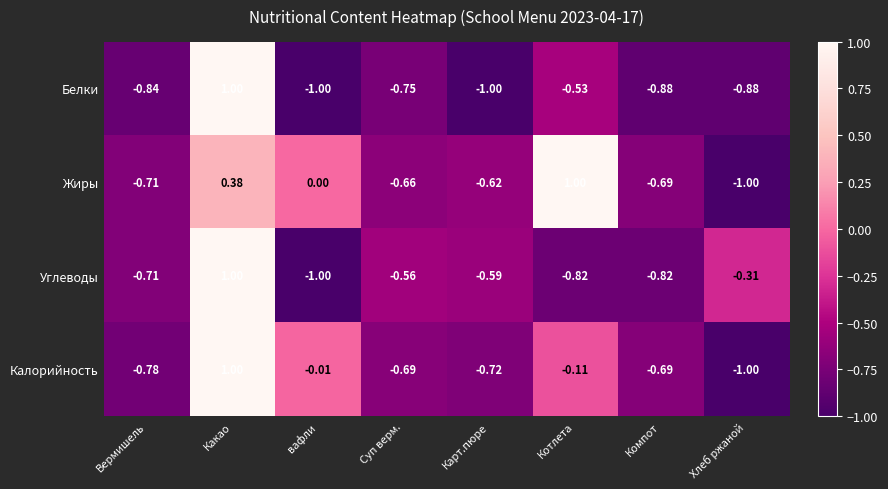

Rank the series by their average value, from highest to lowest.

Жиры, Калорийность, Углеводы, Белки